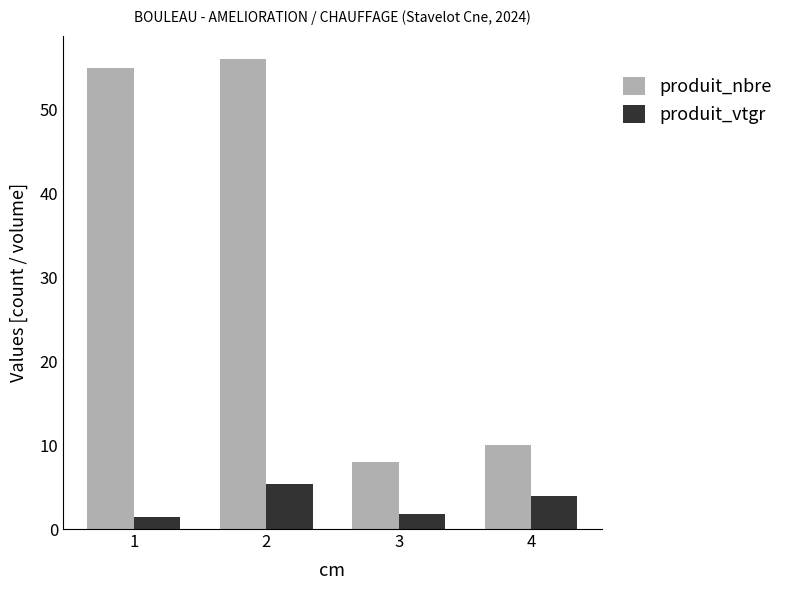

The value of produit_nbre at 1 is 23.6. True or false?

False